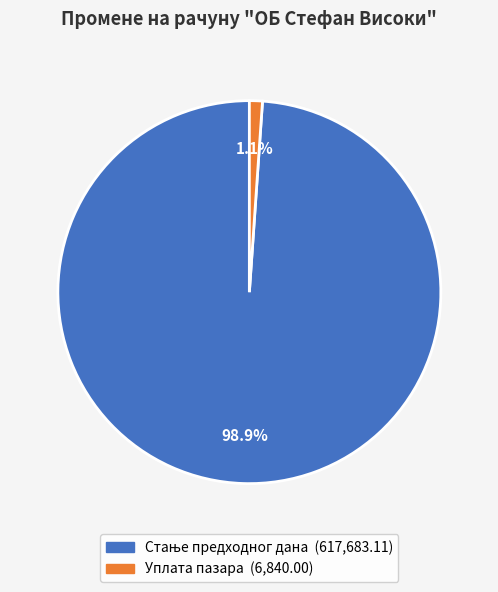

What portion of the pie excludes Уплата пазара?

98.9%